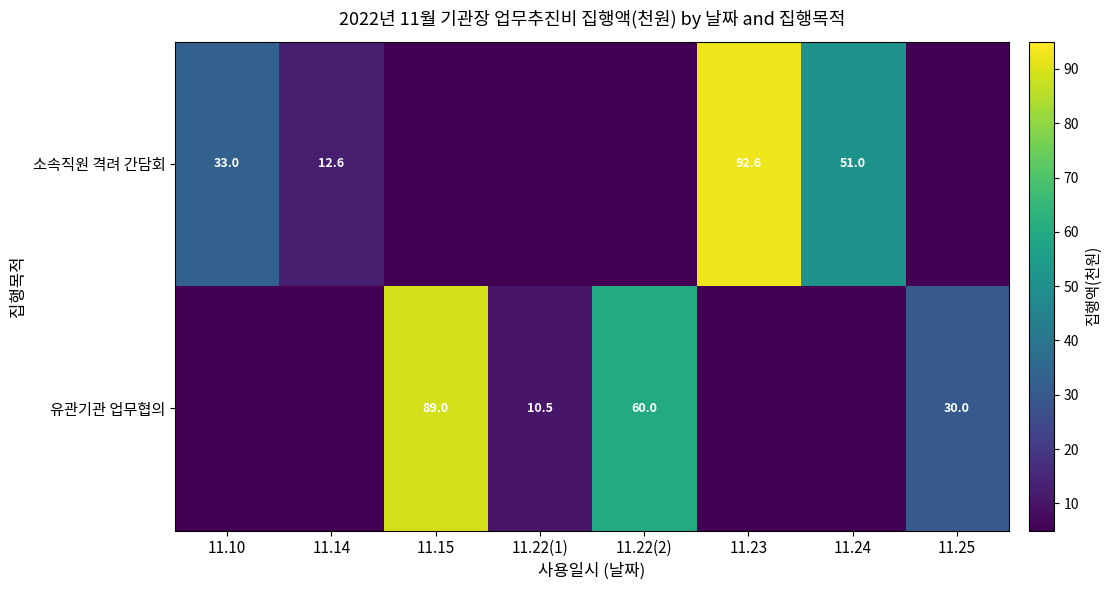

Is the value of 유관기관 업무협의 at 11.22(2) greater than the value of 소속직원 격려 간담회 at 11.14?

Yes